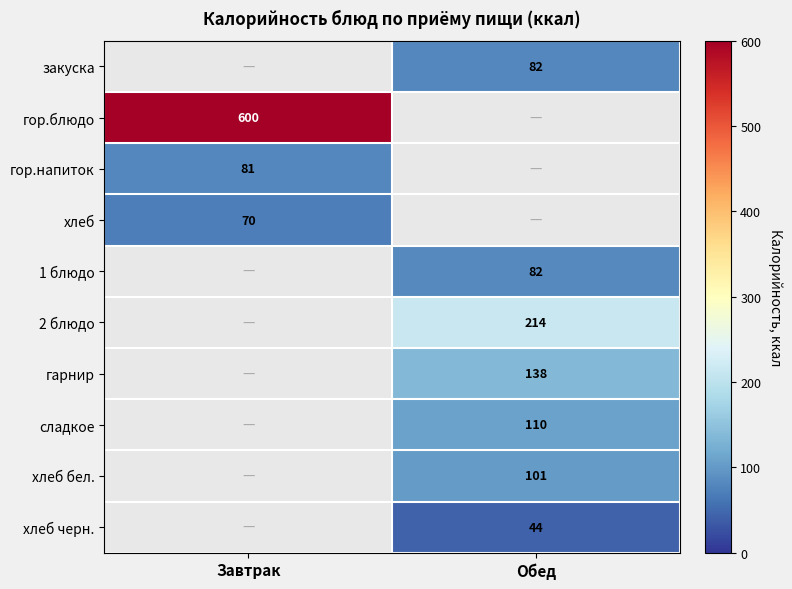

What is the maximum value shown in the chart?

599.6